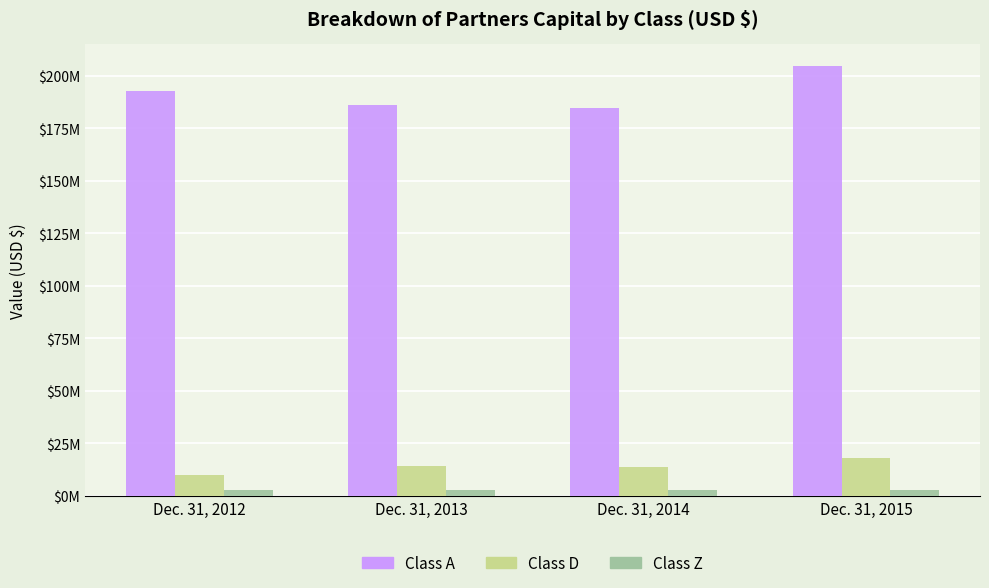

The value of Class D at Dec. 31, 2013 is 8989660. True or false?

False